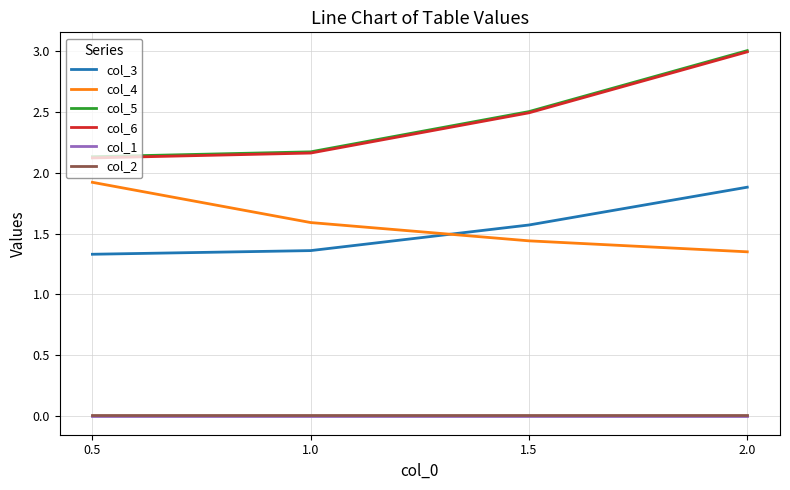

What are all the series names shown in the legend?

col_3, col_4, col_5, col_6, col_1, col_2